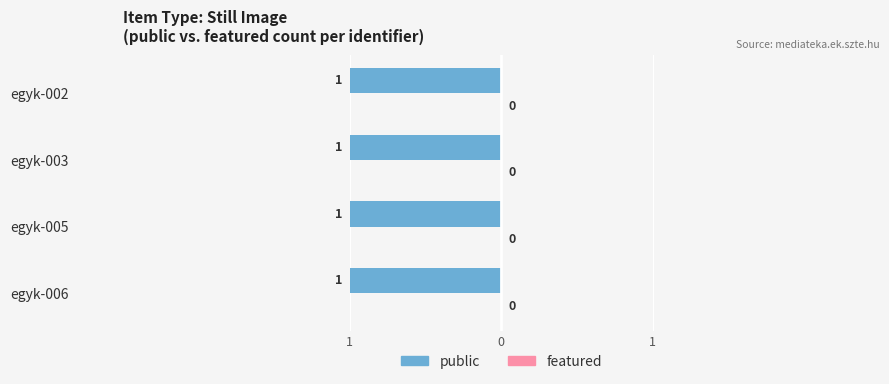

The featured series shows 0 at egyk-005. True or false?

True